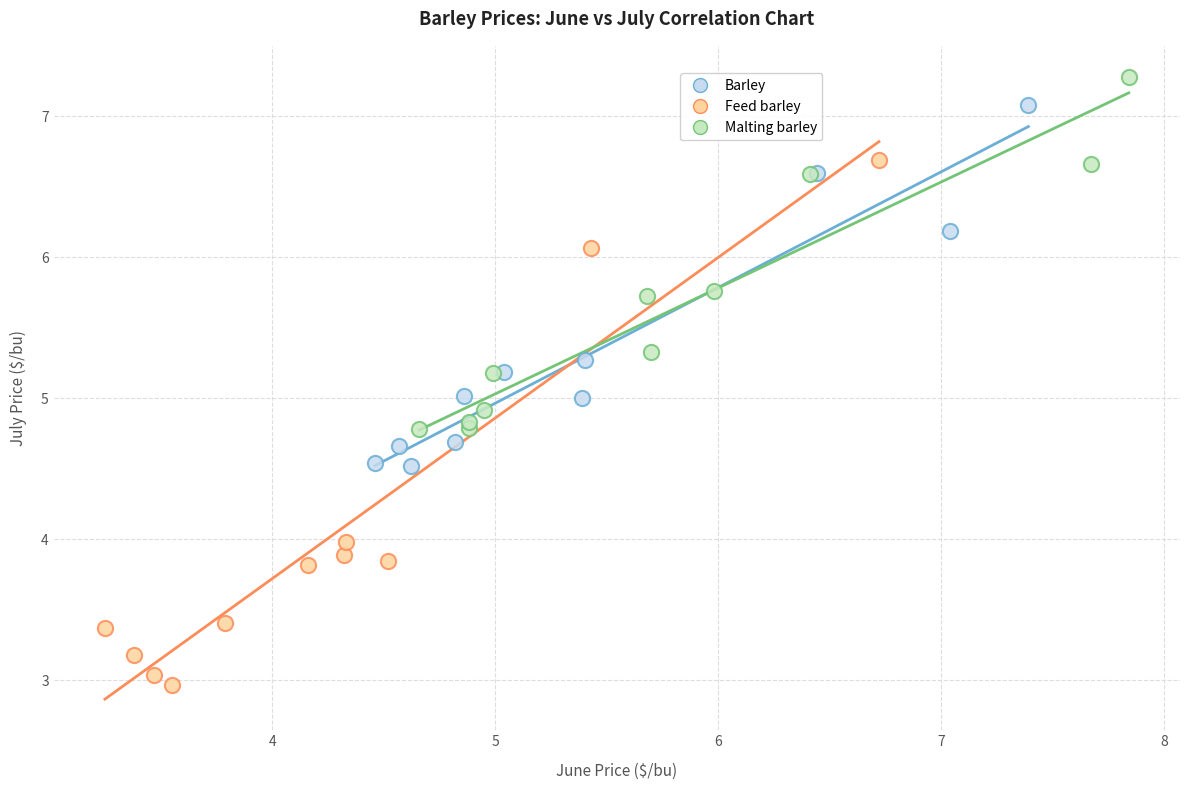

Which series reaches the maximum Y coordinate?

Malting barley